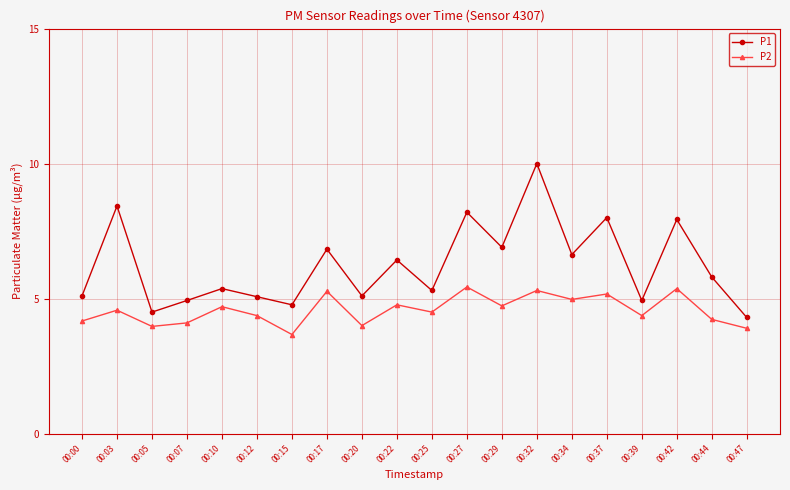

What are all the series names shown in the legend?

P1, P2